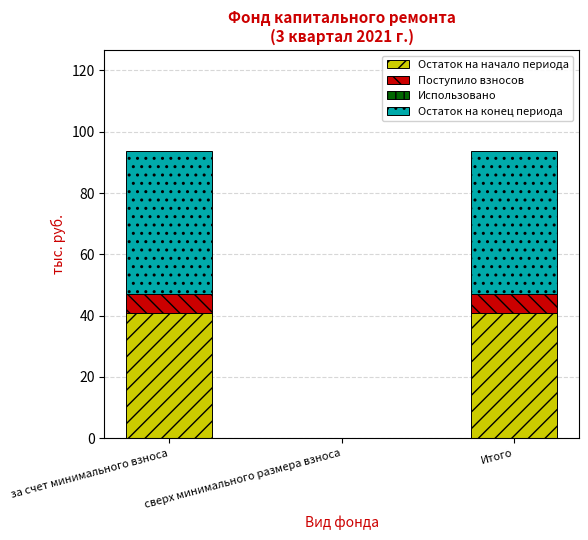

How many distinct data groups are displayed?

3